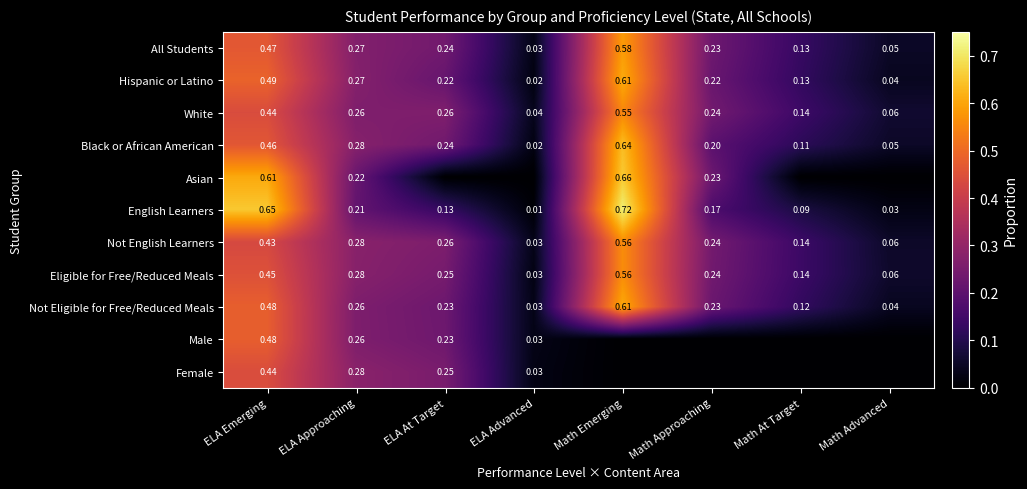

Which category has the lowest value across all series?

ELA At Target